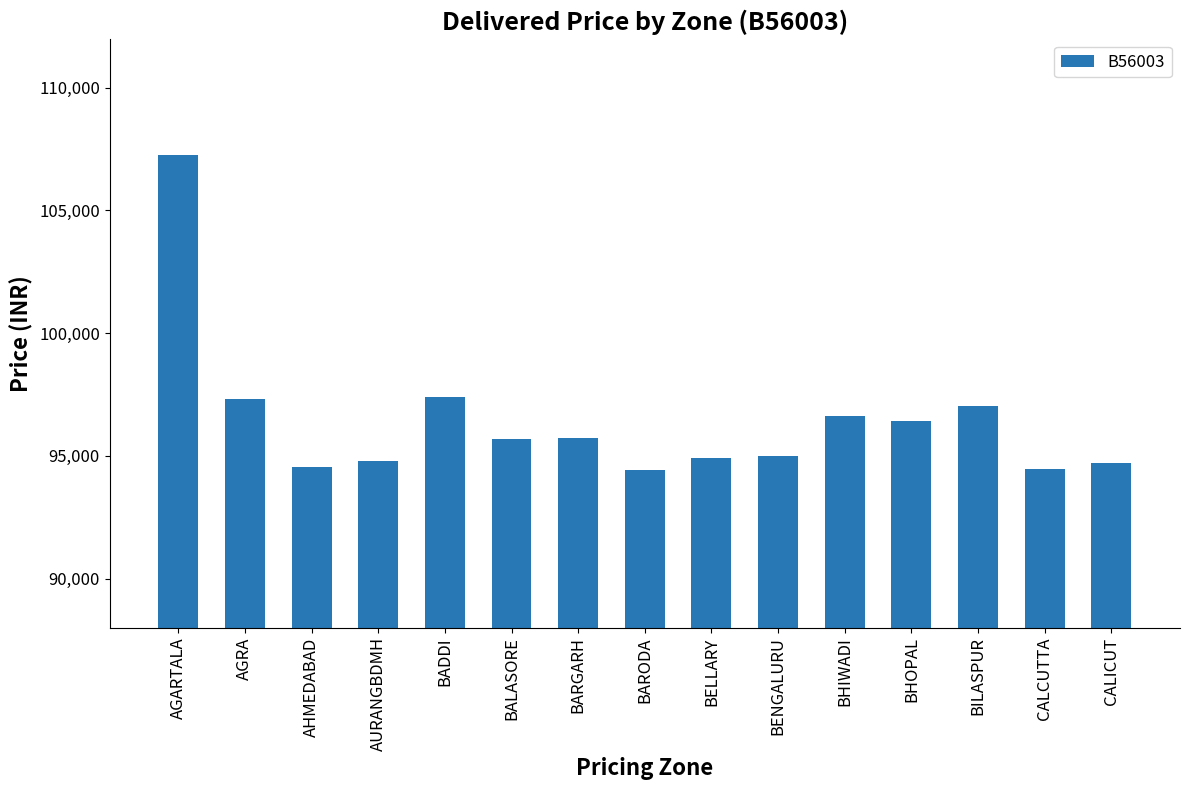

Are the bars horizontal?

No